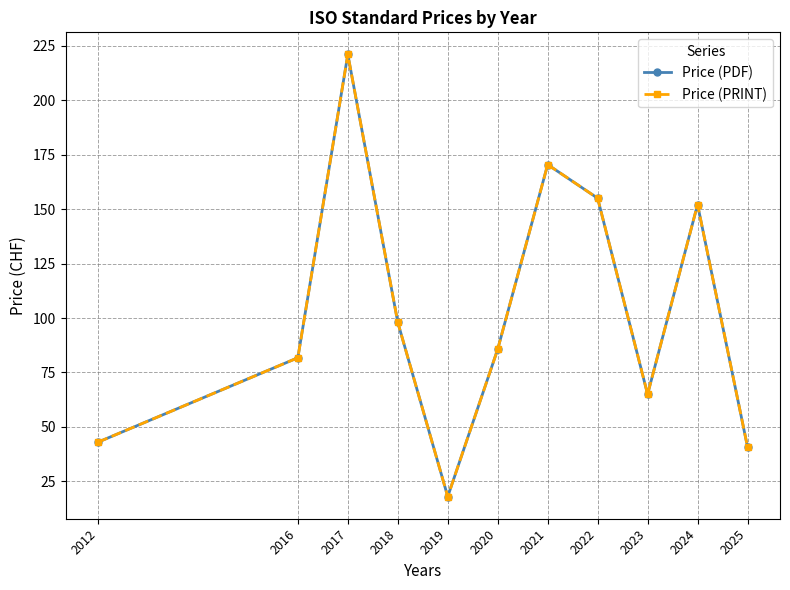

Does the chart have visible grid lines?

Yes